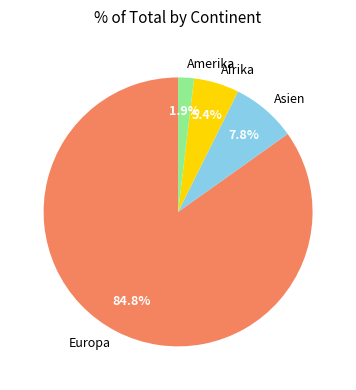

What percentage is the Europa slice, to the nearest percent?

85%